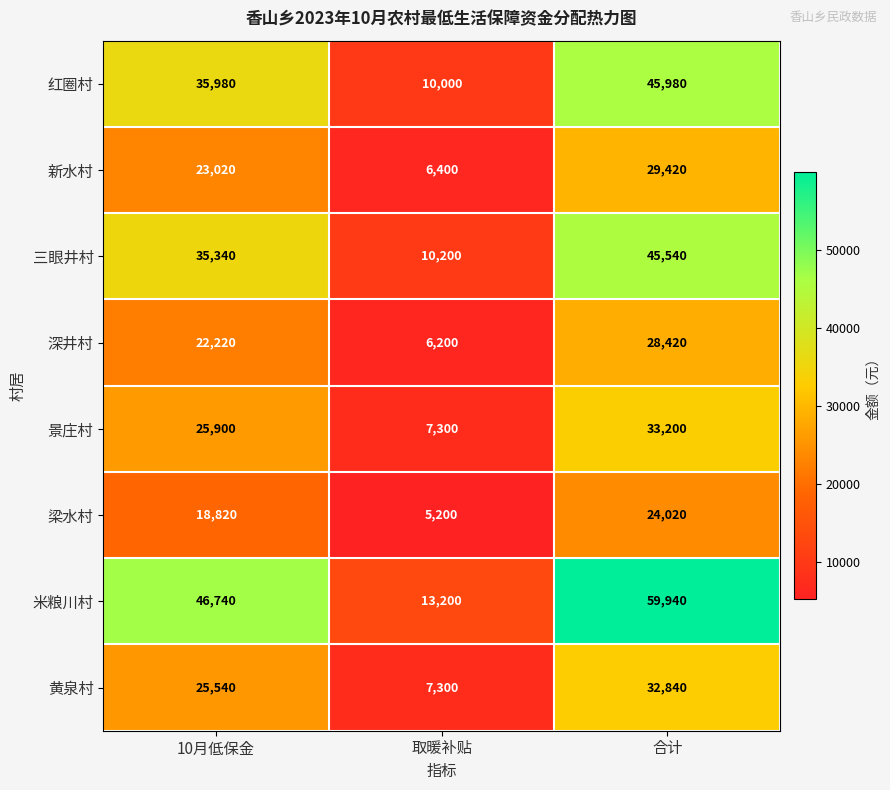

At which category is the sum across all series the highest?

合计